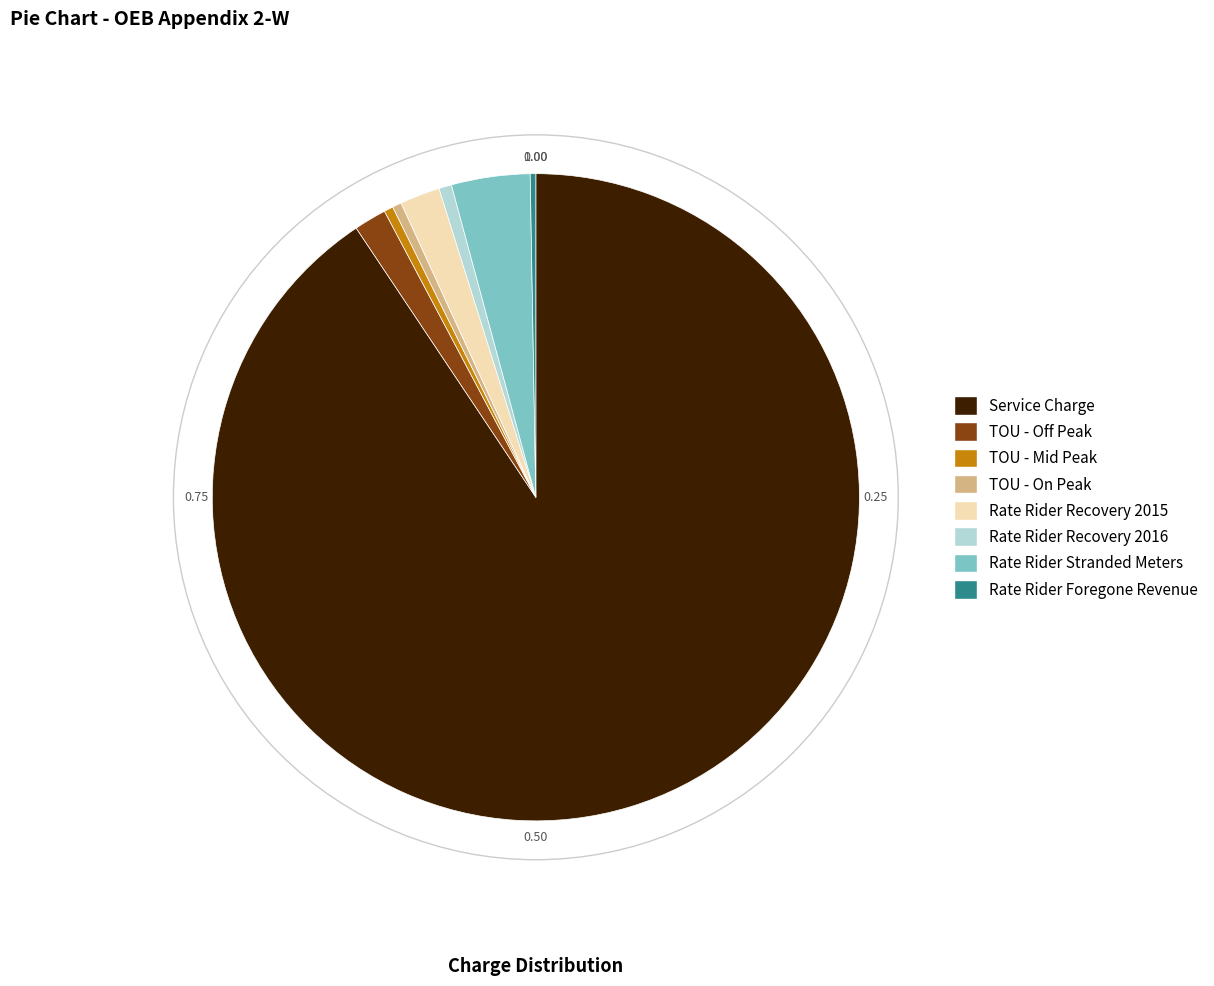

Do TOU - On Peak and Rate Rider Foregone Revenue together represent more than half of the pie?

No